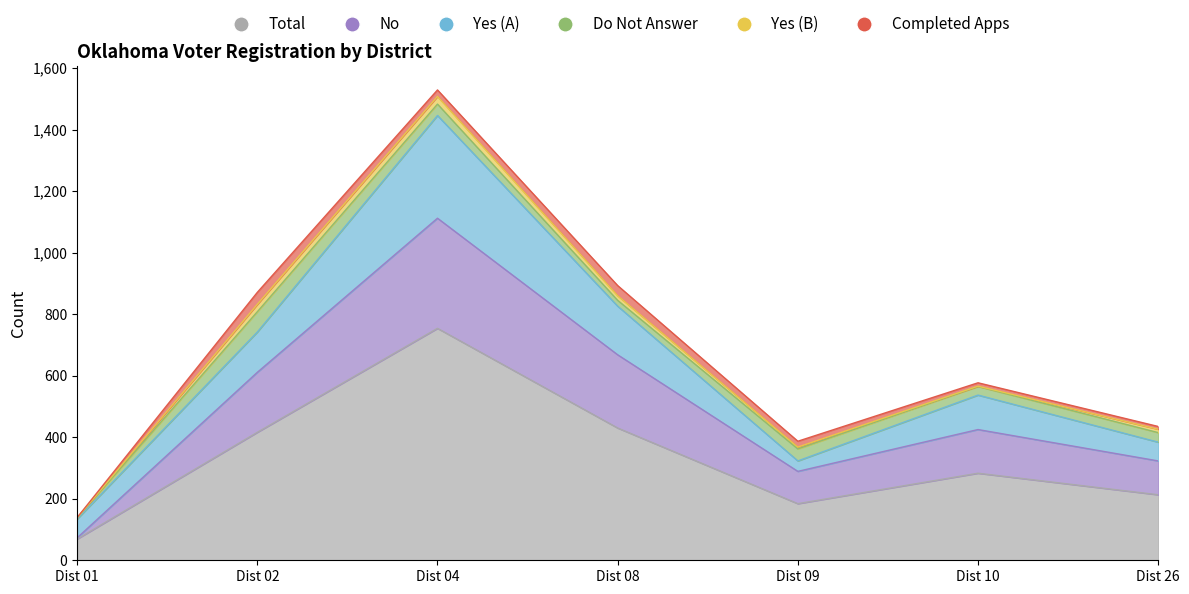

Rank the series by their maximum value, from highest to lowest.

Total, No, Yes (A), Do Not Answer, Completed Apps, Yes (B)